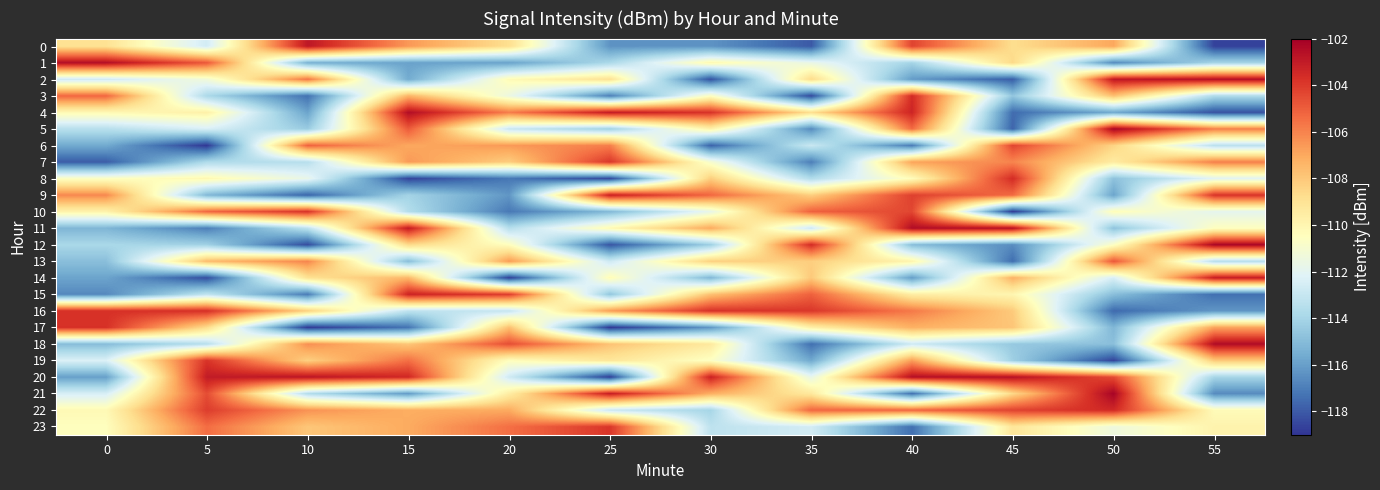

Which series has the largest range (max minus min)?

20